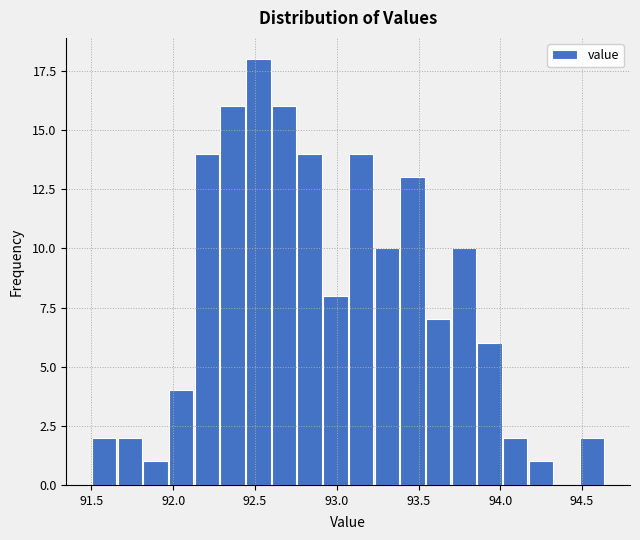

Read against the x-axis, roughly where is the centre of the tallest bar?

92.50